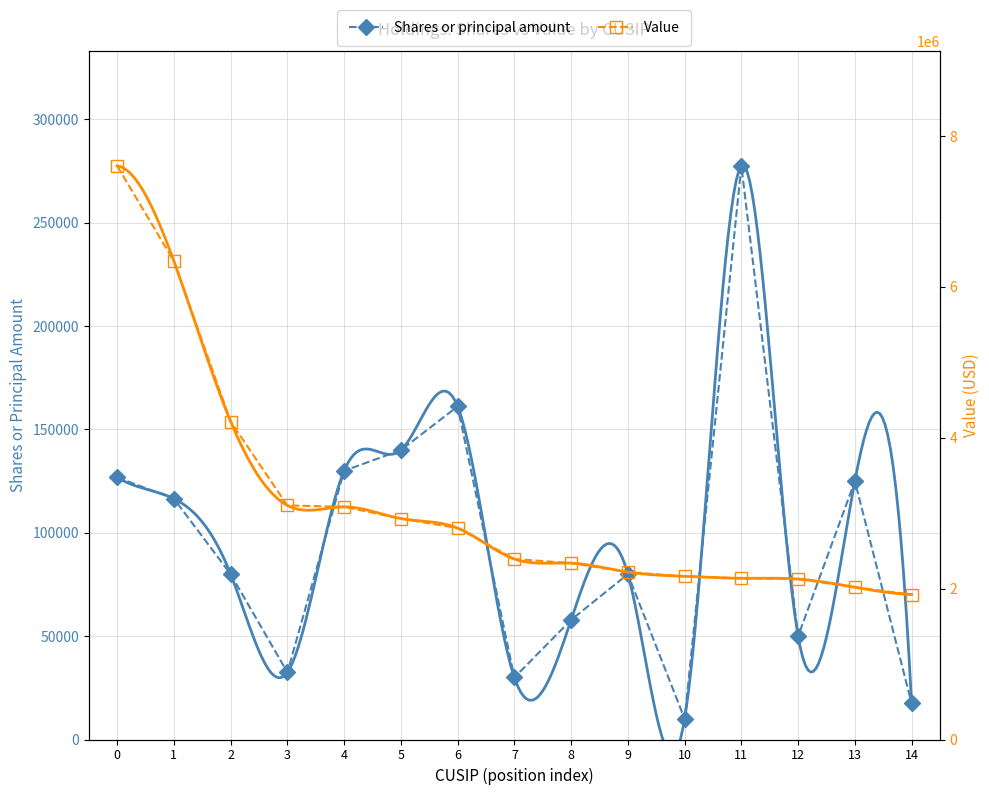

What is the minimum value shown in the chart?

10000